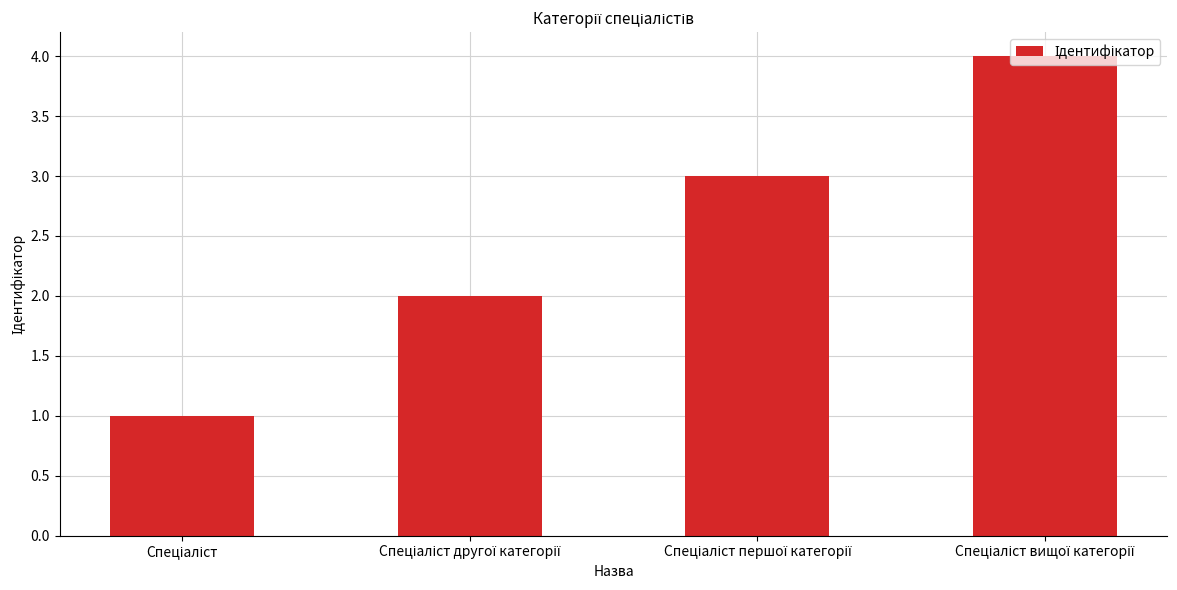

What is the sum of all values?

10